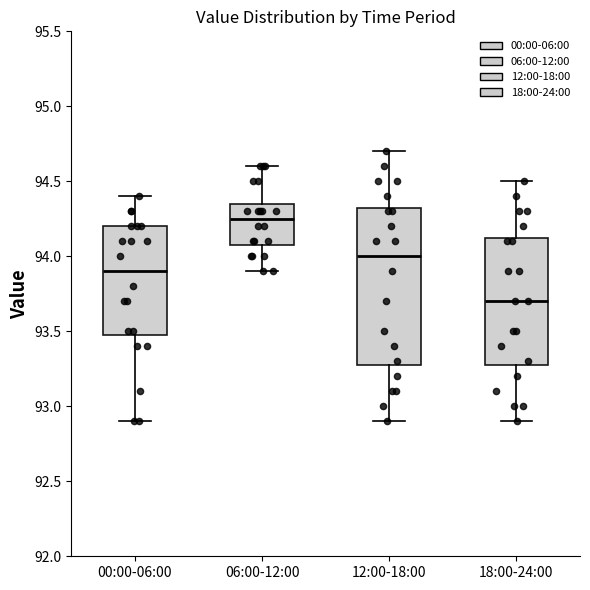

Which box has the highest median line?

06:00-12:00